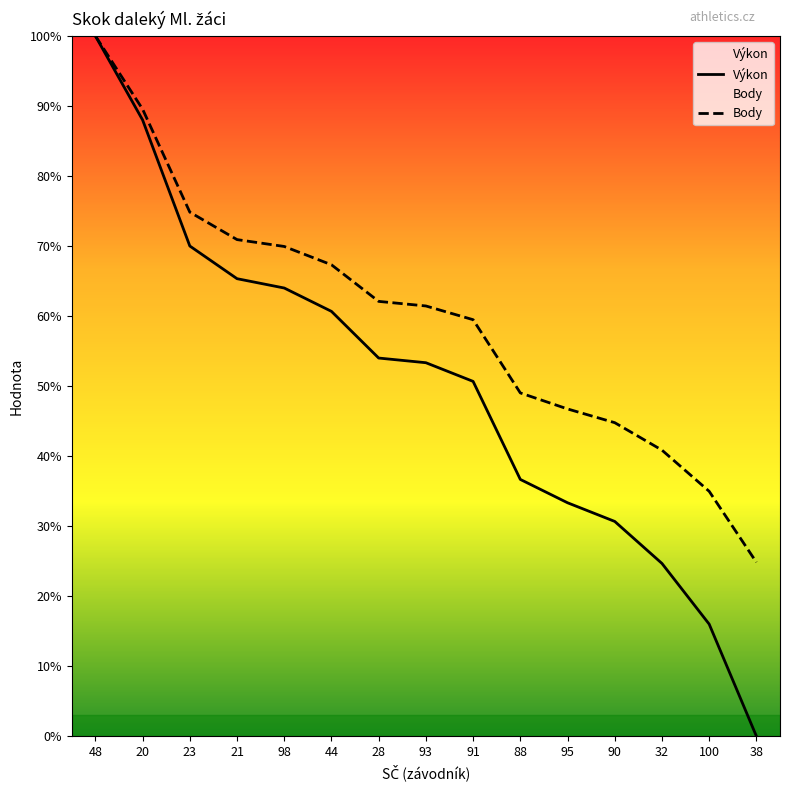

Where does the Výkon series first go above 53?

48